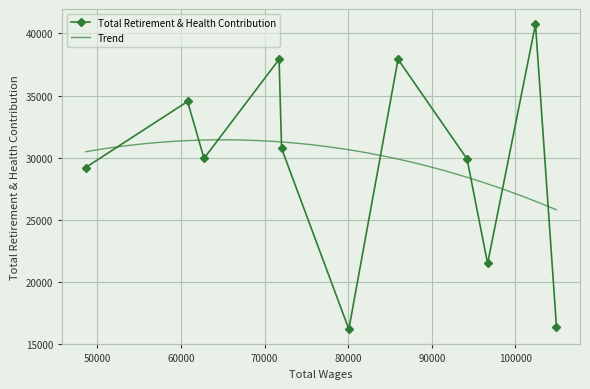

At which label is the value closest to 28462?

48590